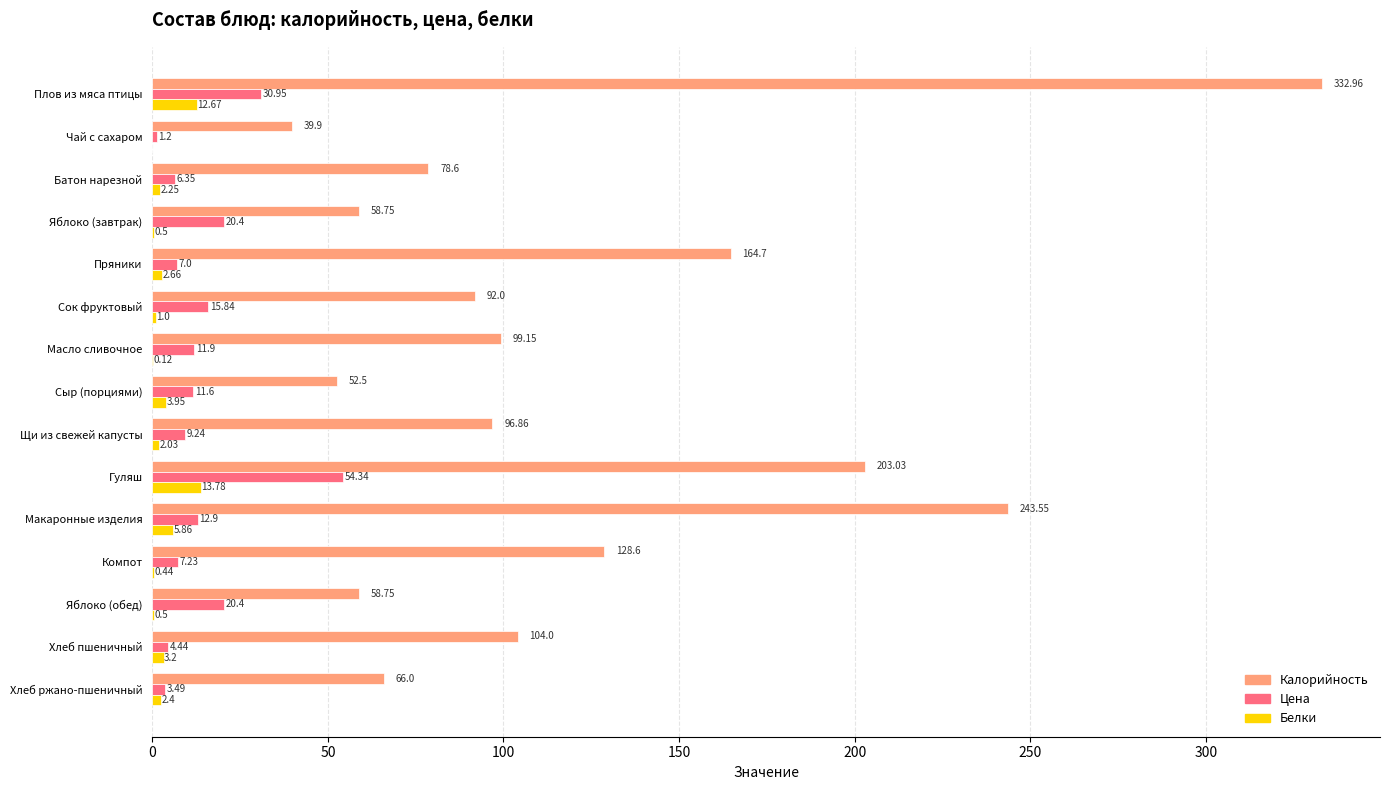

At which label is Цена closest to 27?

Плов из мяса птицы